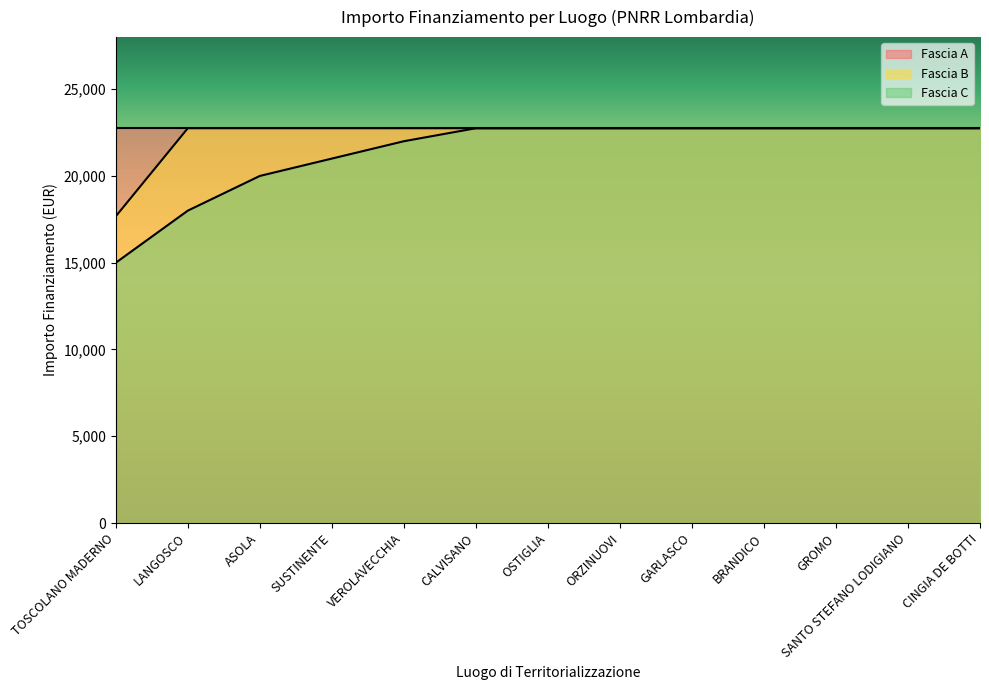

What is the minimum value shown in the chart?

15000.0